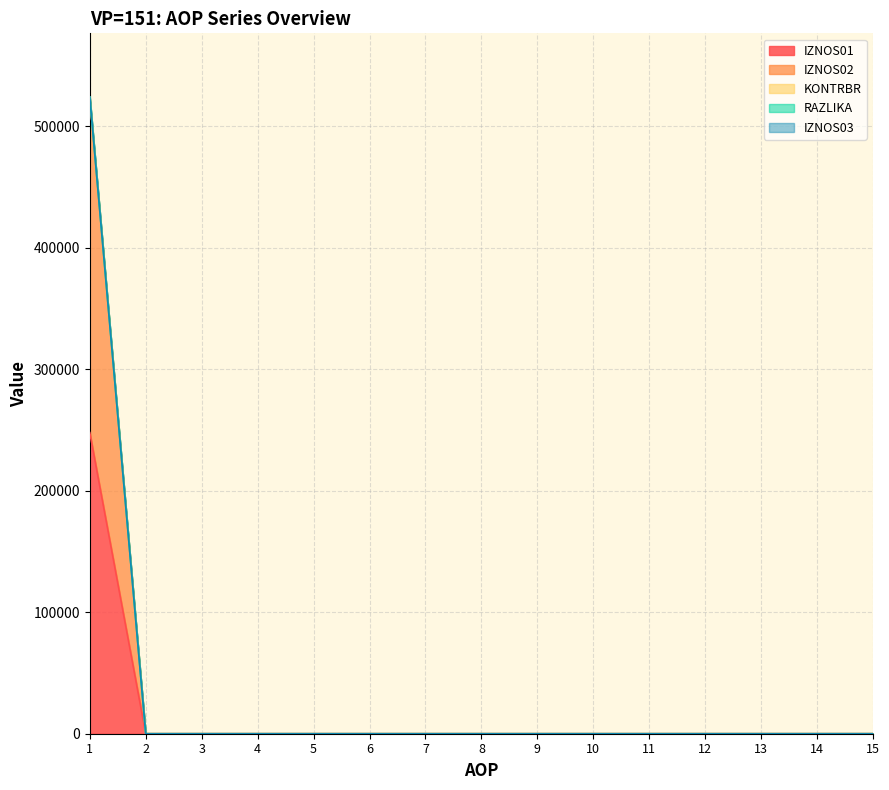

True or false: IZNOS01 and IZNOS02 intersect in this chart.

False